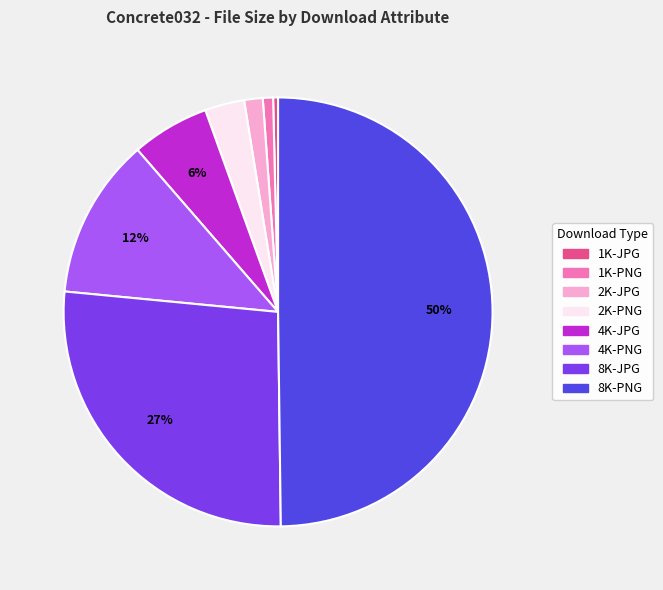

Does 2K-JPG account for over 50% of the chart?

No